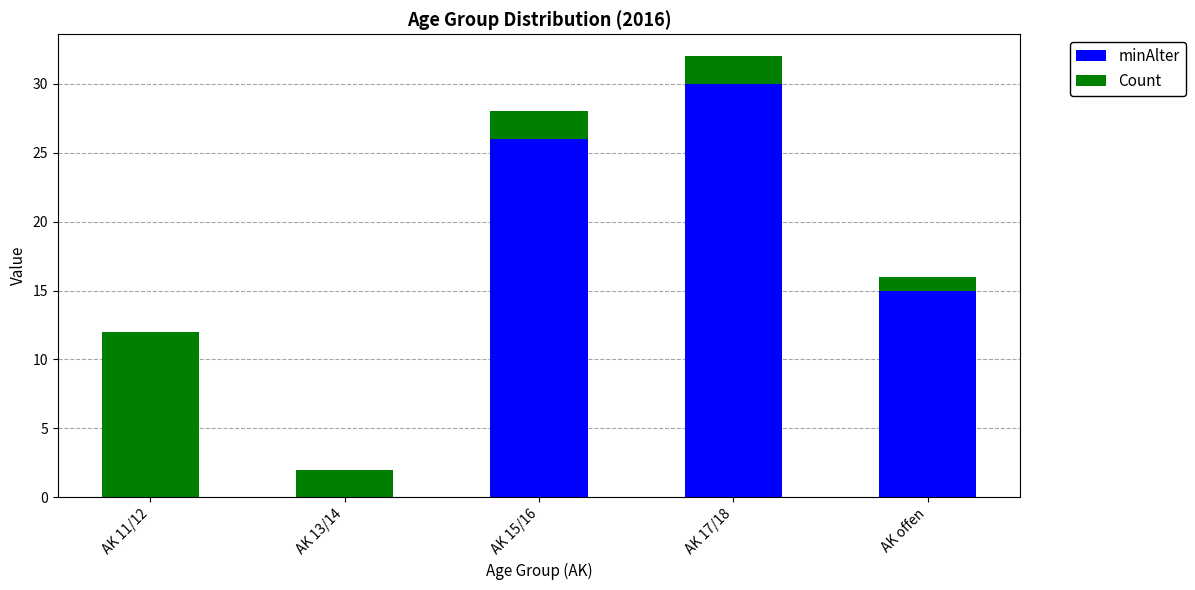

Read the minAlter value at AK offen.

15